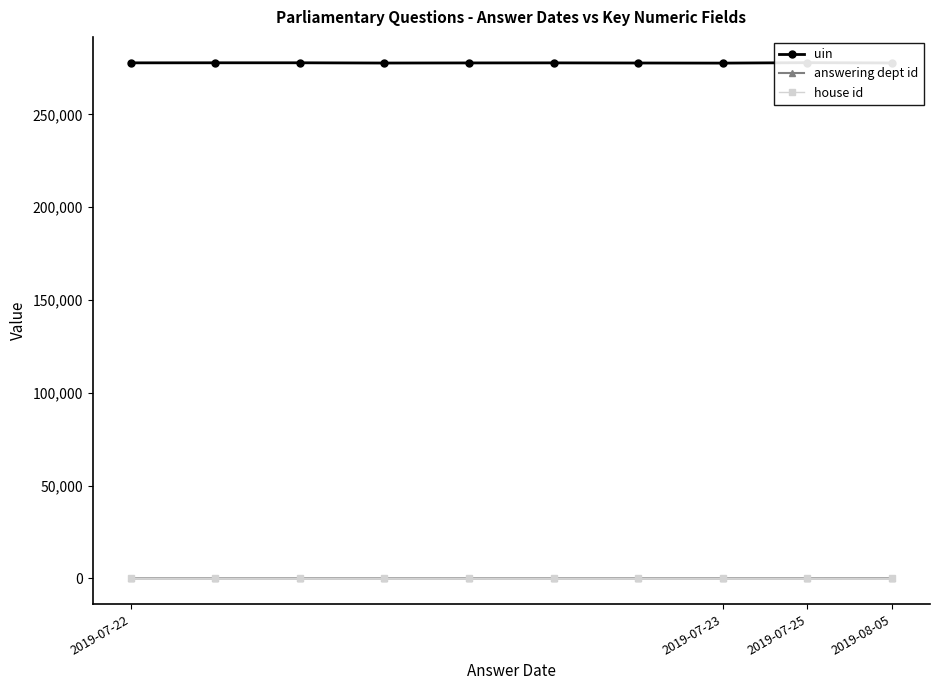

The value of house id at 2019-08-05 is 1. True or false?

True